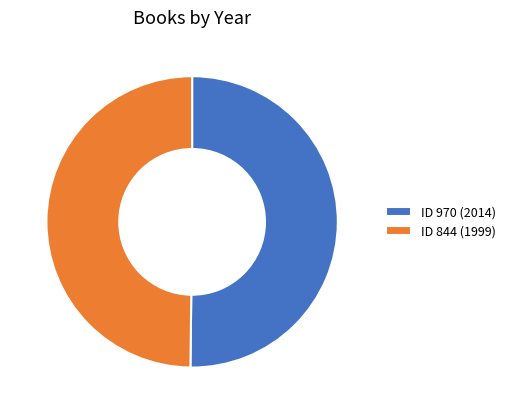

How many slices are in this pie chart?

2